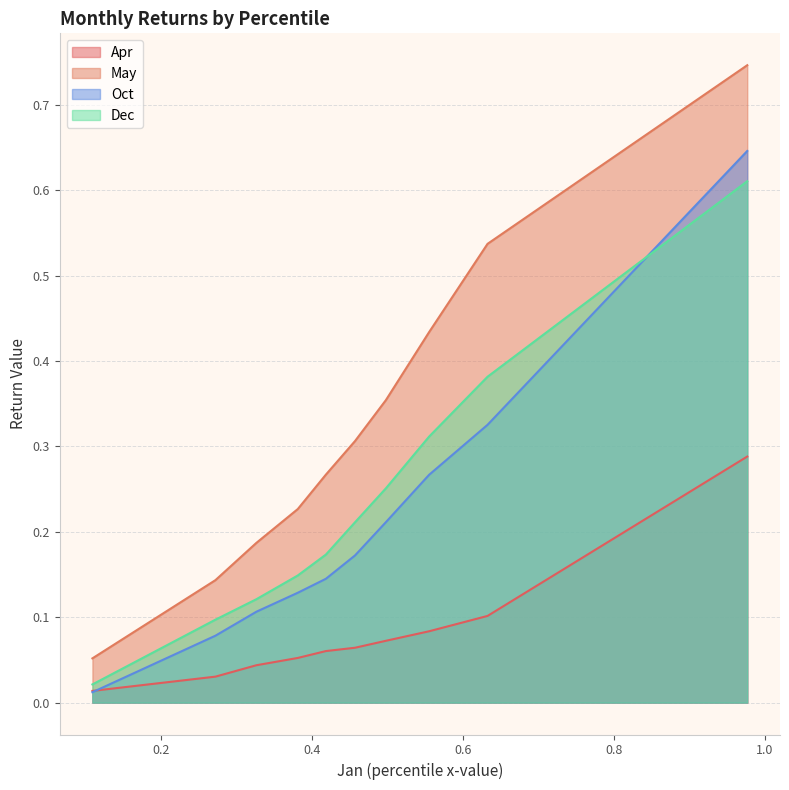

Rank the series by their maximum value, from highest to lowest.

May, Oct, Dec, Apr